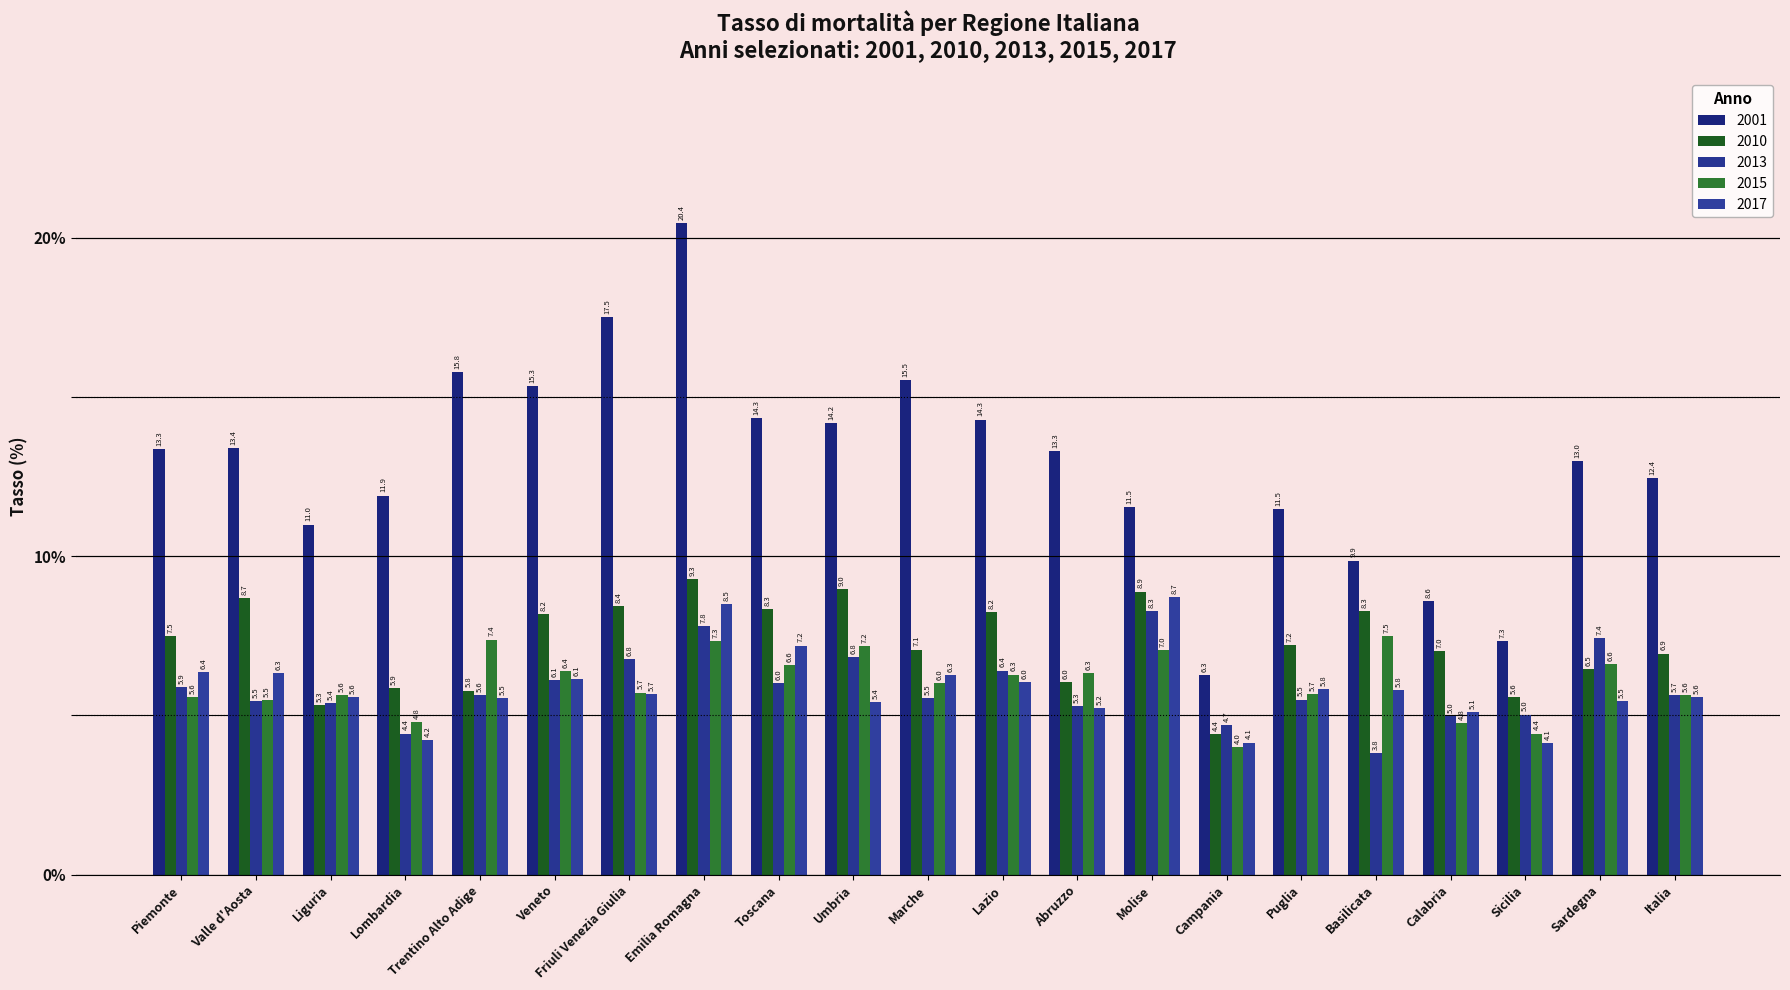

What is the difference between the highest and lowest values at Sicilia?

3.2